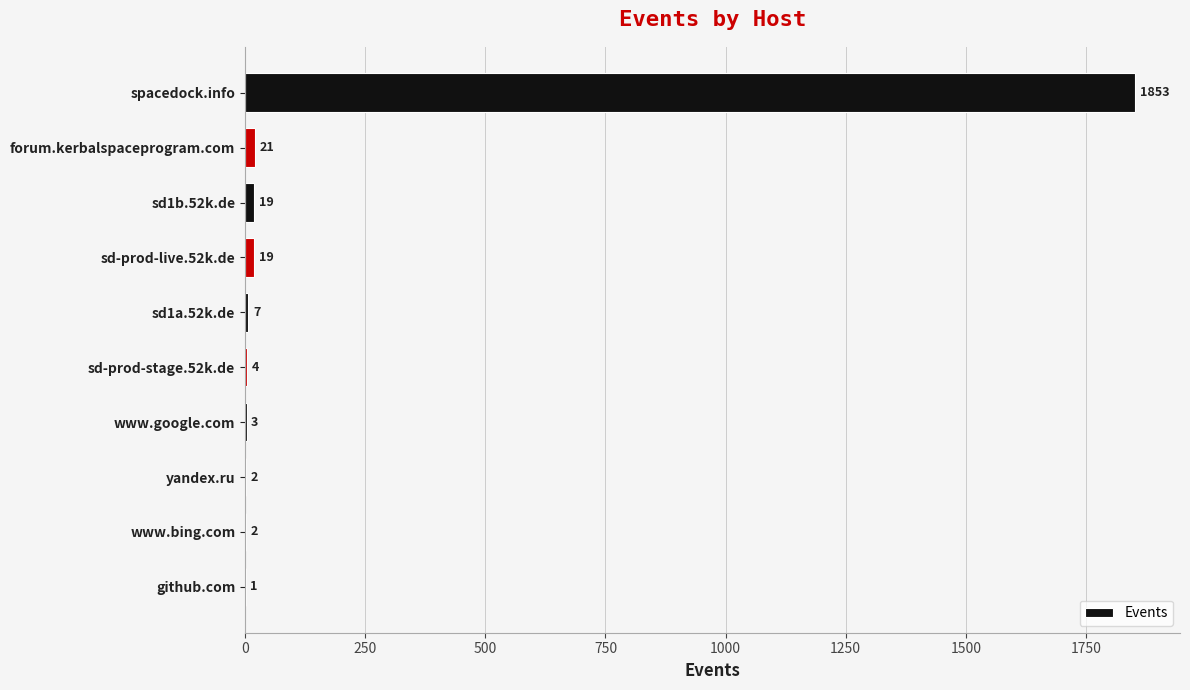

What is the greatest value displayed?

1853